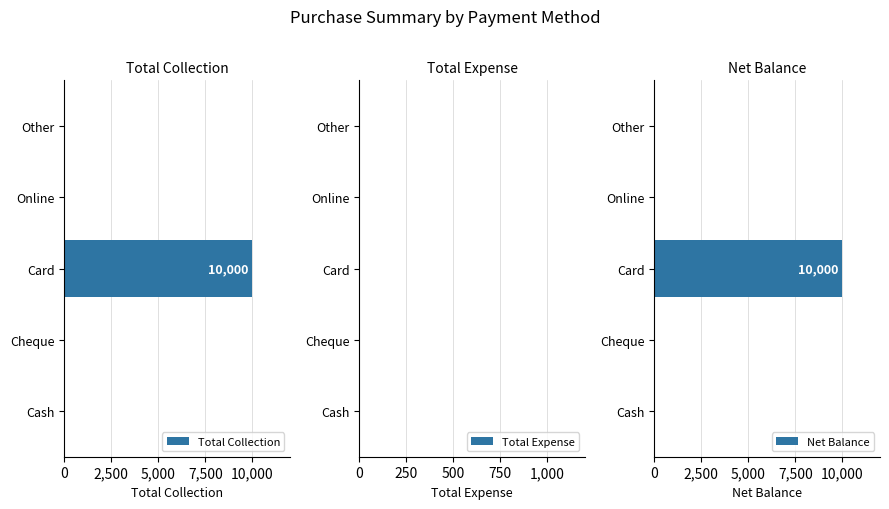

True or false: Net Balance has a value of 4653 at Card.

False